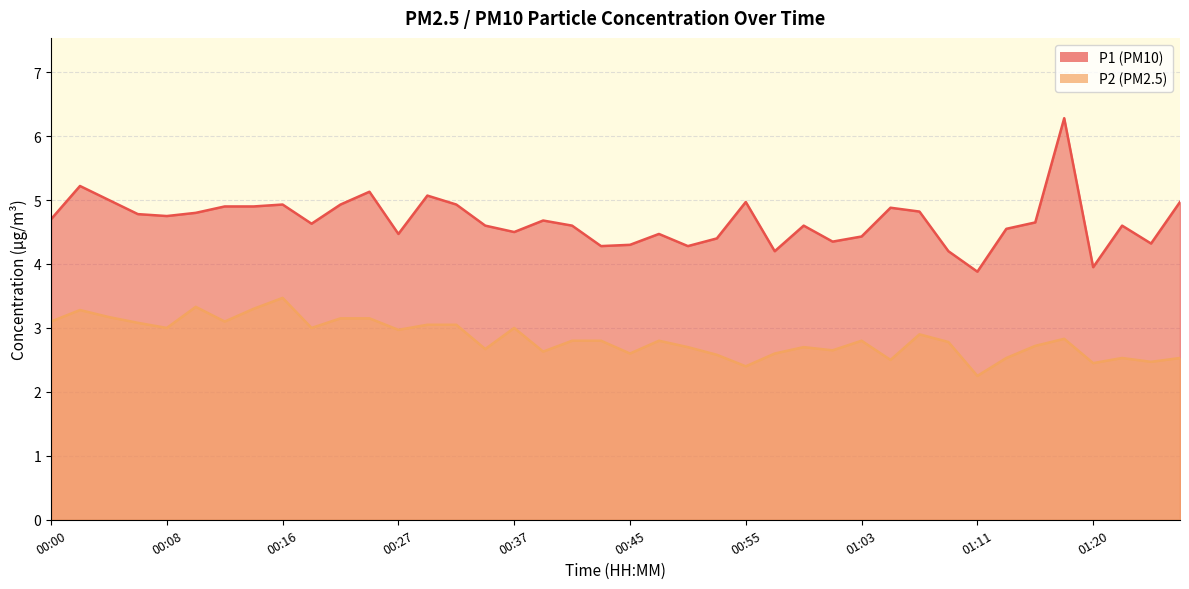

Which series has the largest total across all categories?

P1